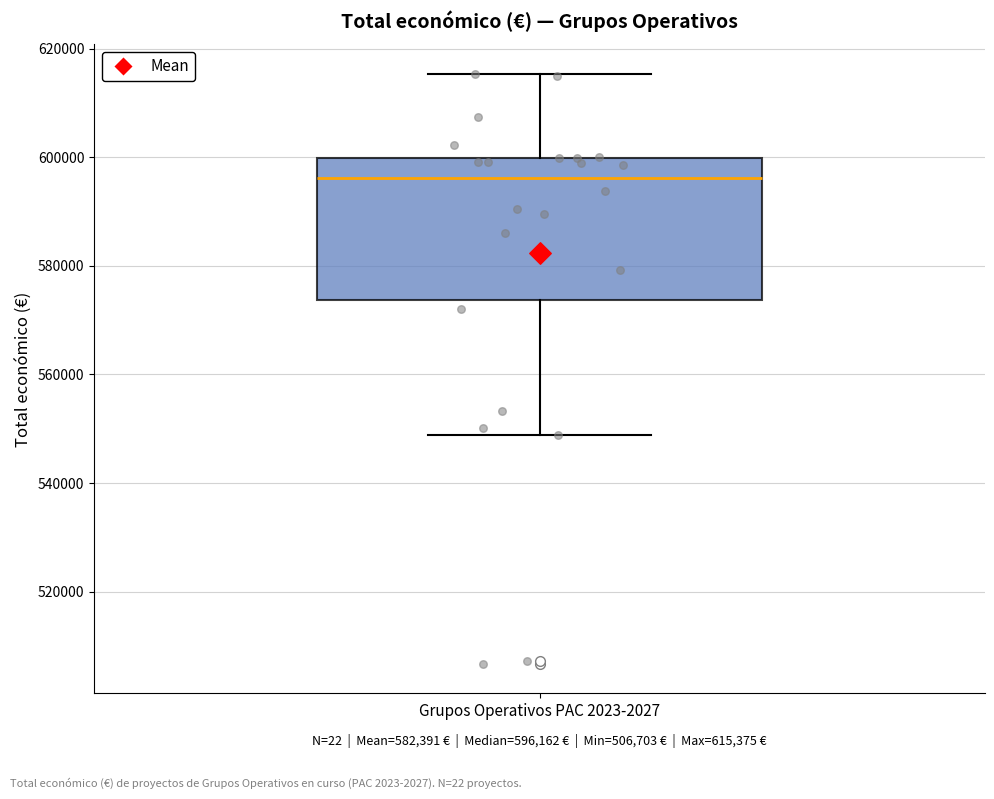

Read this box plot against the y-axis: the position of the median line, the range covered by the box, and the ends of both whiskers. The values are not printed on the chart, so give them approximately, as read against the axis.

median 596000, box 574000 to 600000, whiskers 548000 to 616000